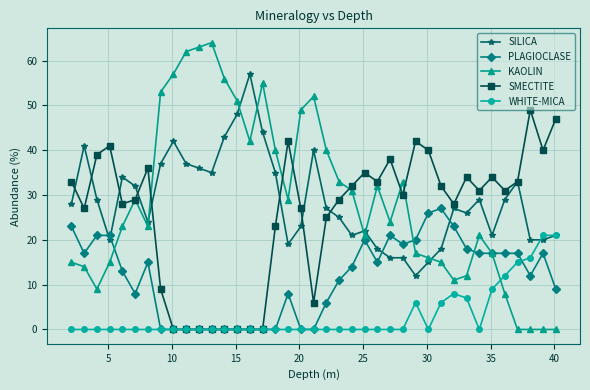

Does the chart display data point markers on the line(s)?

Yes